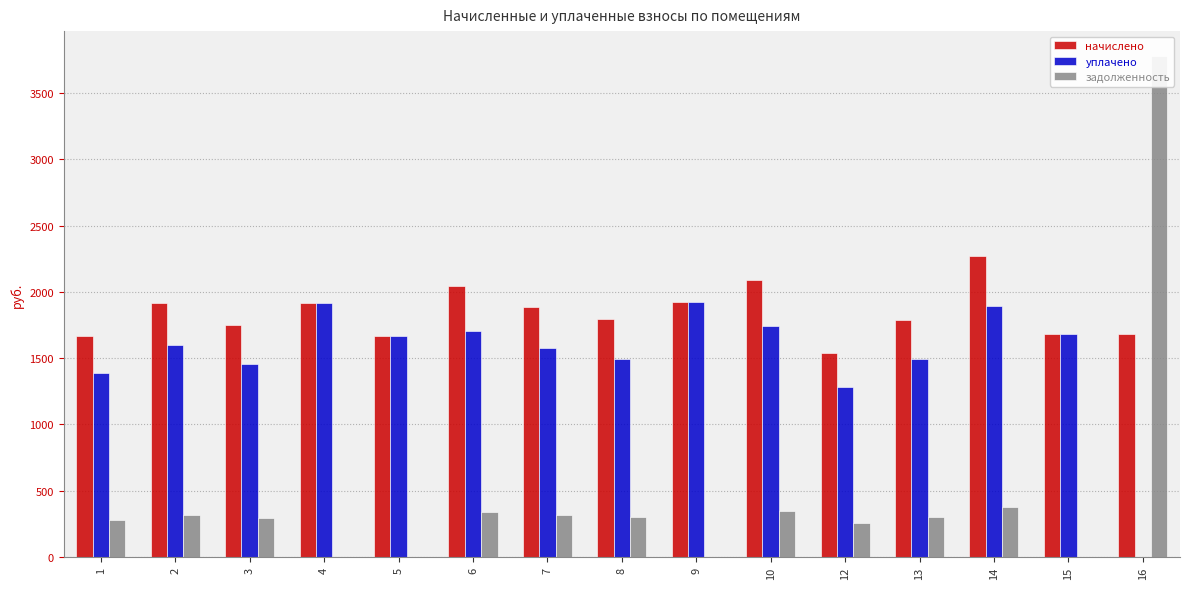

Is it true that уплачено equals 1455.9 at 3?

True